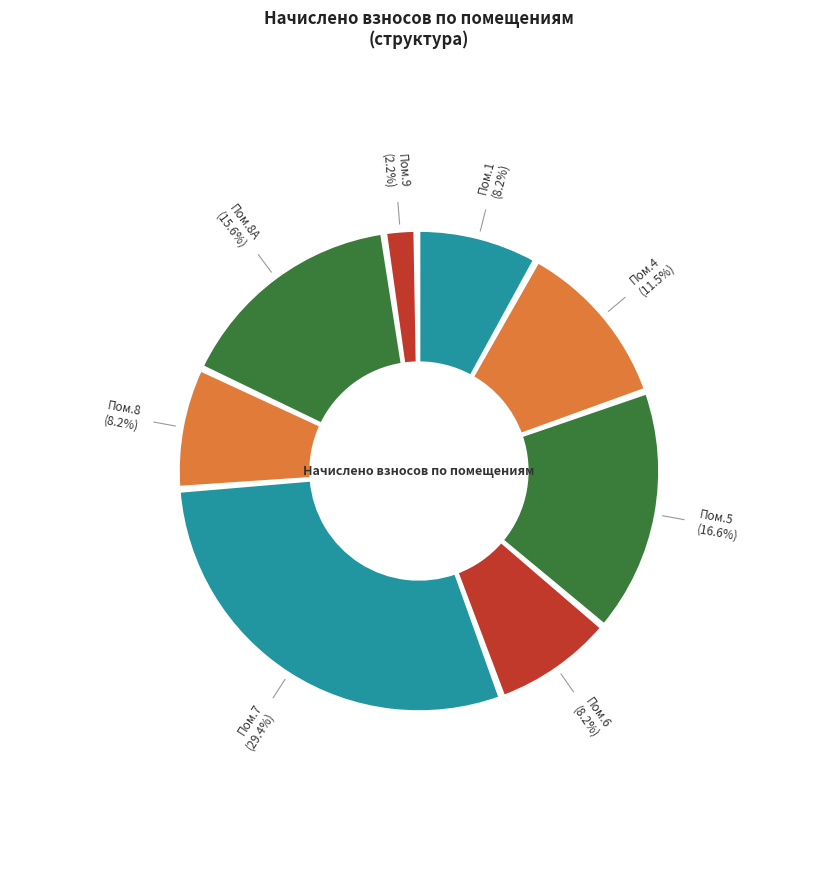

Count the number of slices in the pie.

8